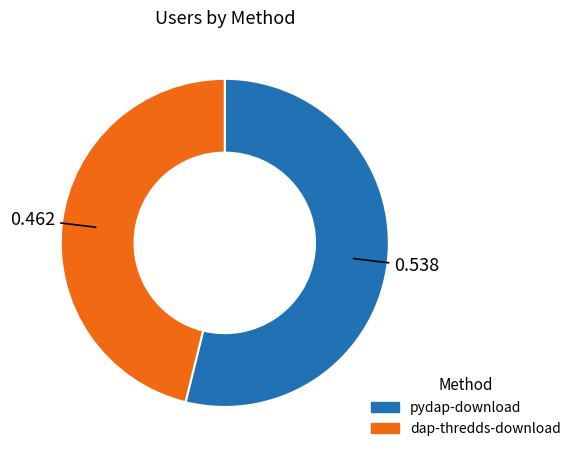

Do dap-thredds-download and pydap-download together represent more than half of the pie?

Yes